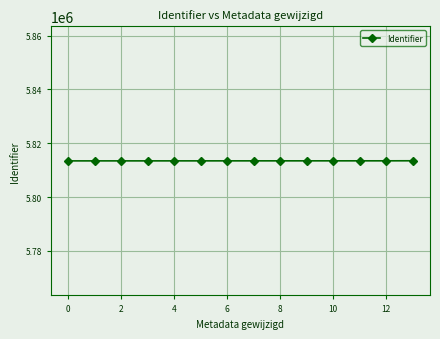

What is the value of the 2nd point from the left?

5813459